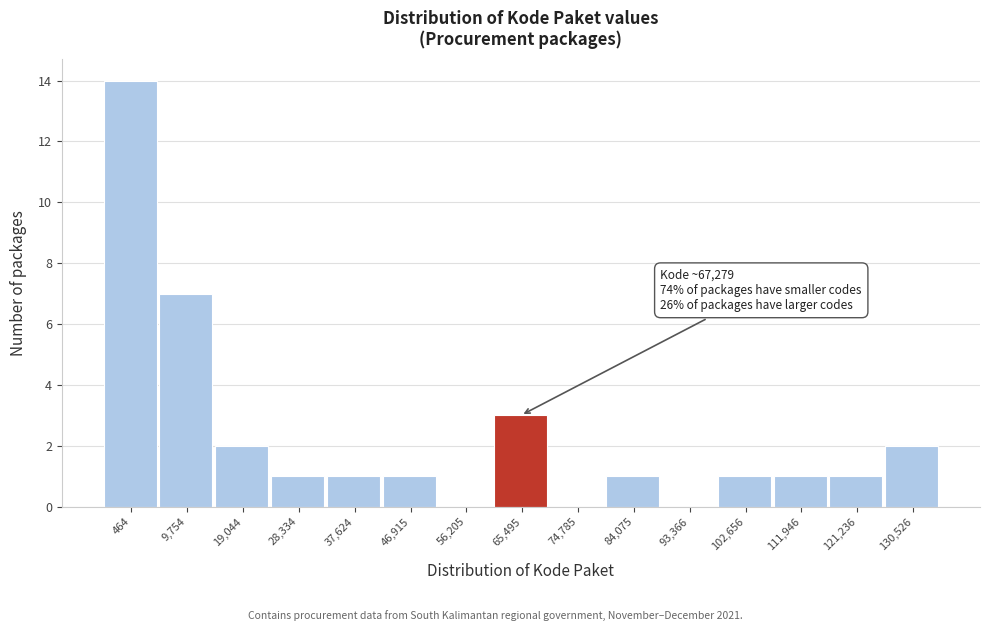

Reading left to right, extract all data points from this chart.

464=14	9,754=7	19,044=2	28,334=1	37,624=1	46,915=1	56,205=0	65,495=3	74,785=0	84,075=1	93,366=0	102,656=1	111,946=1	121,236=1	130,526=2